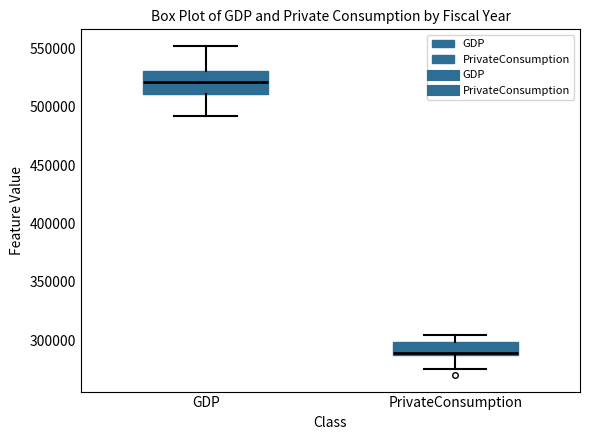

Comparing the boxes themselves (not the whiskers), which one is the tallest?

GDP